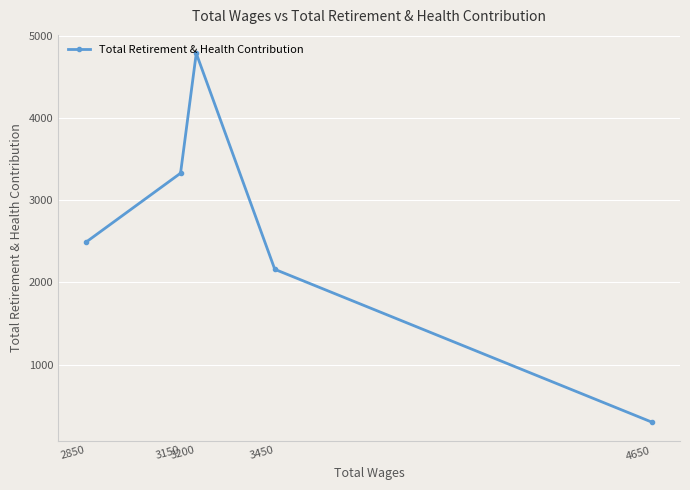

What is the change in value from 3450 to 3150?

+1169